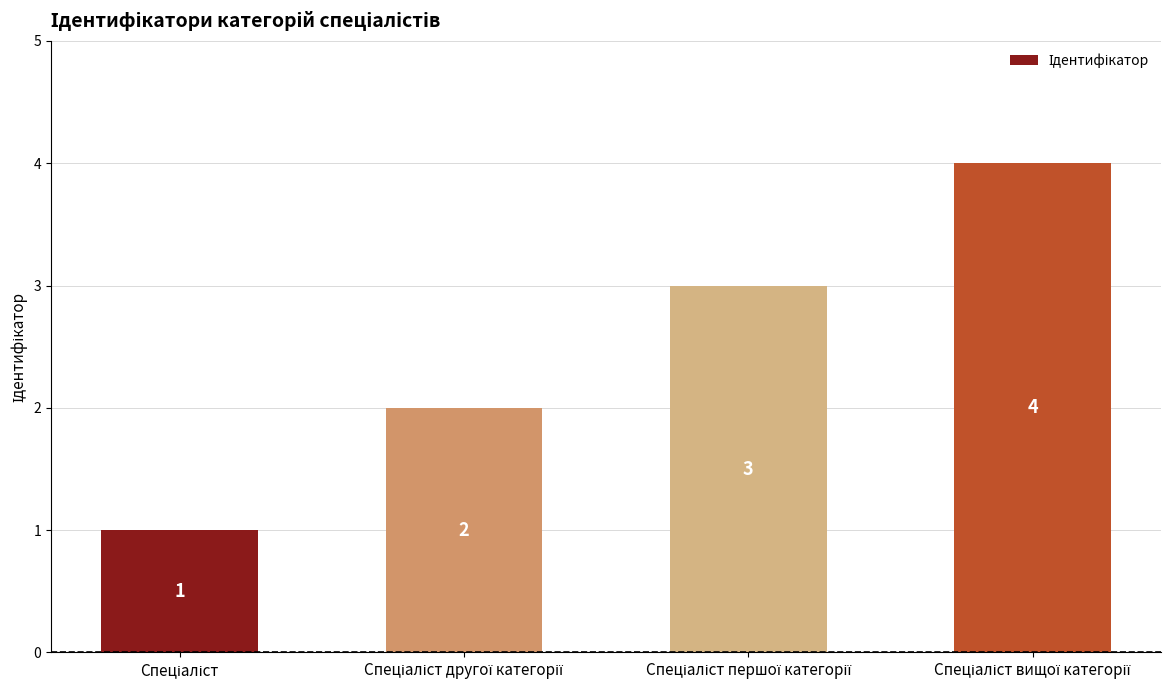

What is the difference between the maximum and minimum values?

3